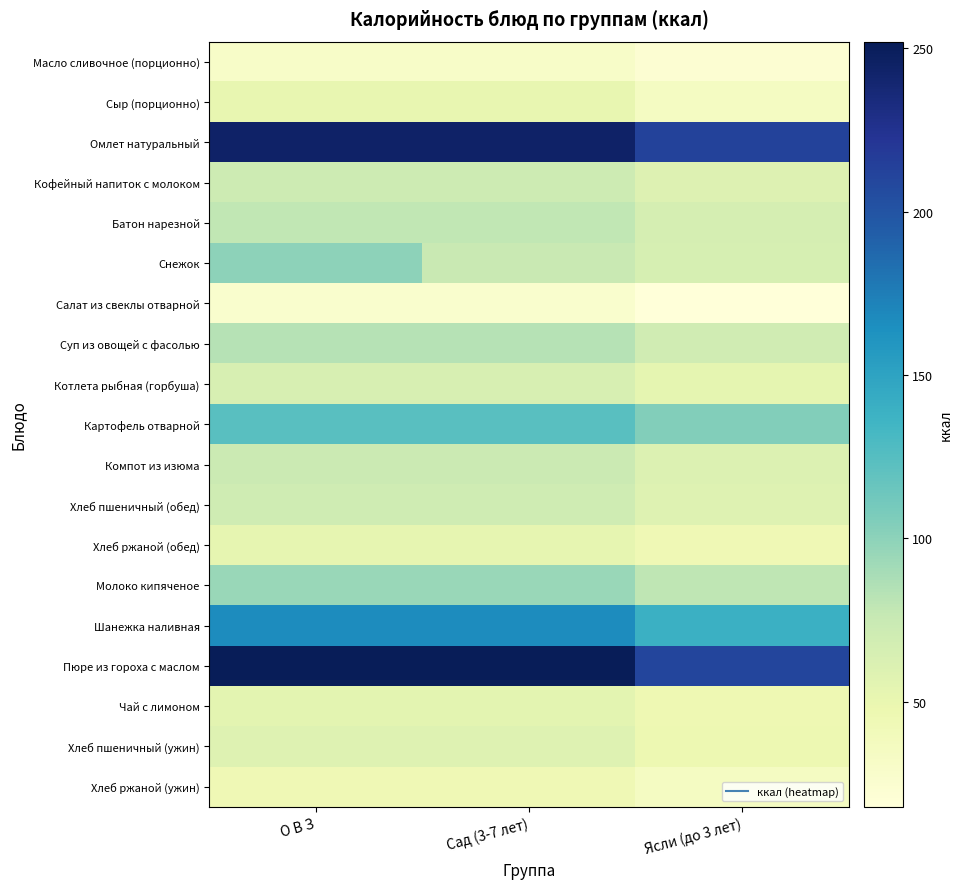

Count the number of data series in this chart.

19